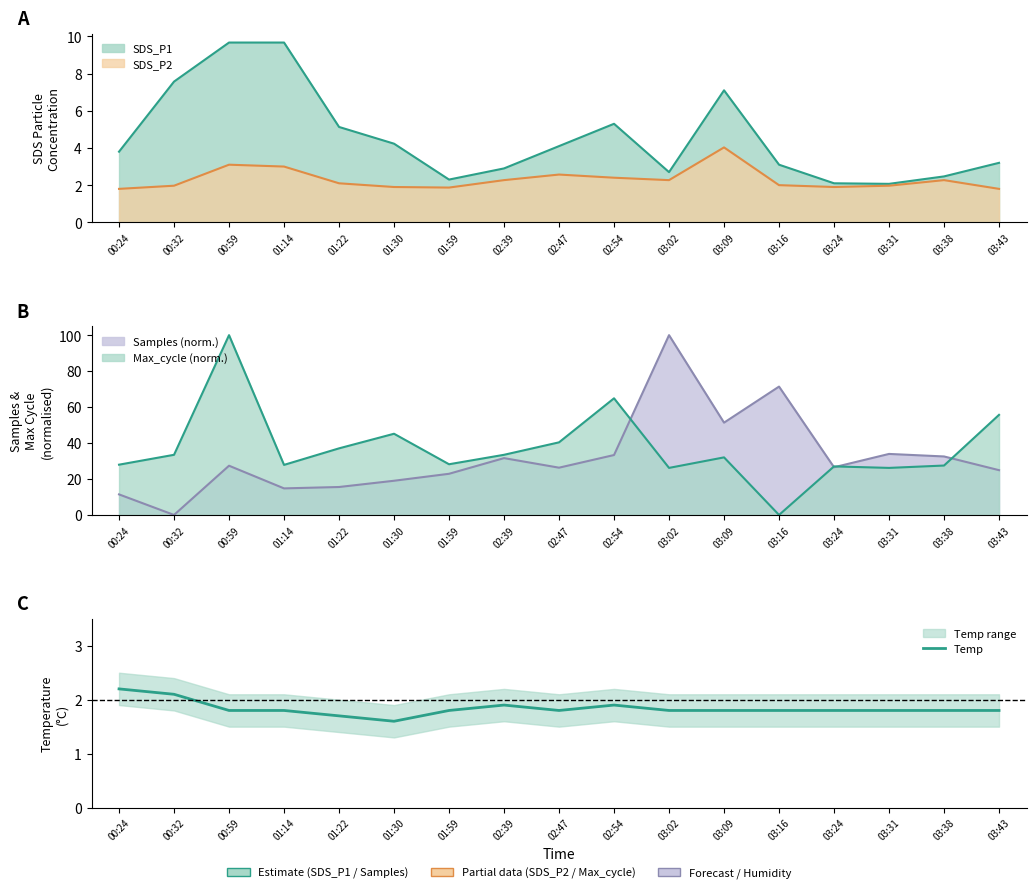

What position from the right is 00:24?

17